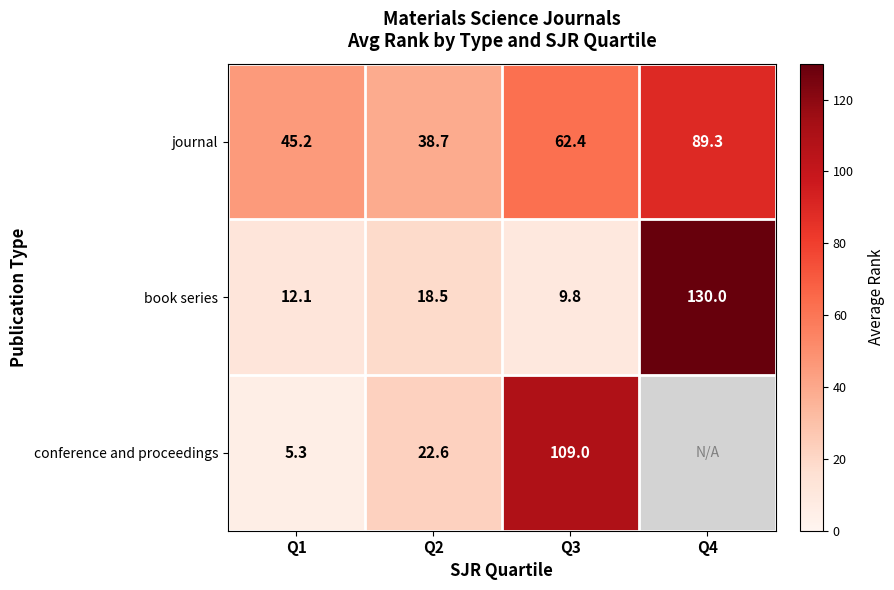

Which series changed the most between Q1 and Q3?

conference and proceedings